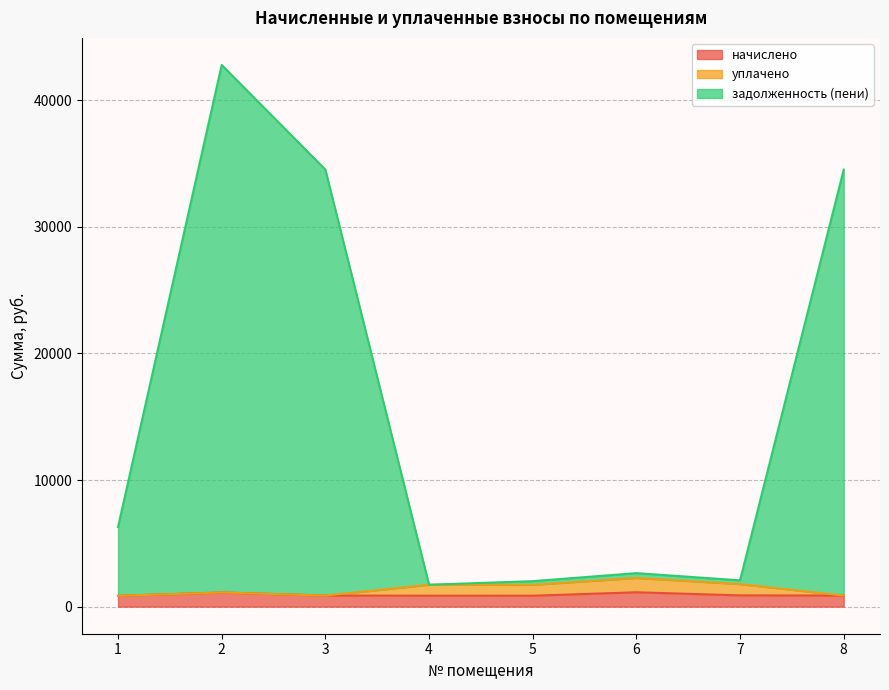

What is the value of the начислено point at the 5th from the left?

863.2